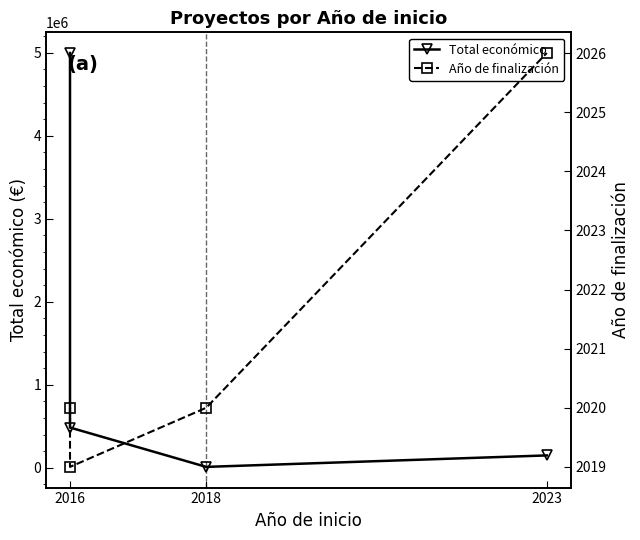

How many data points does each series have?

4